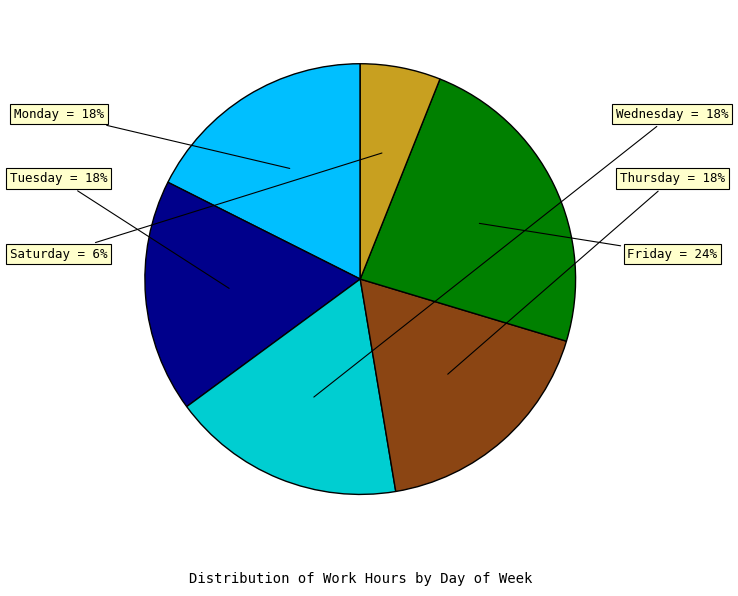

Is it true that Wednesday is 5% of the pie?

False